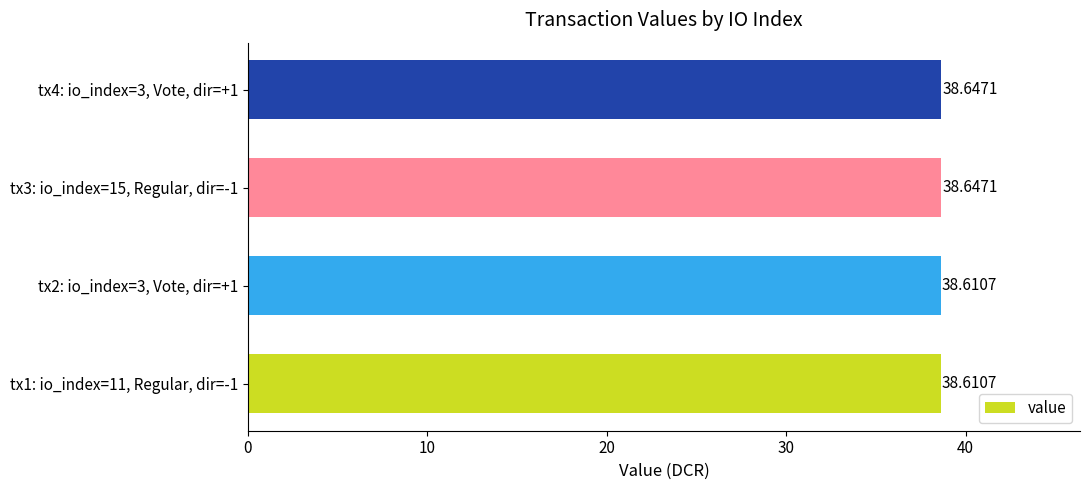

Count the number of data series in this chart.

1